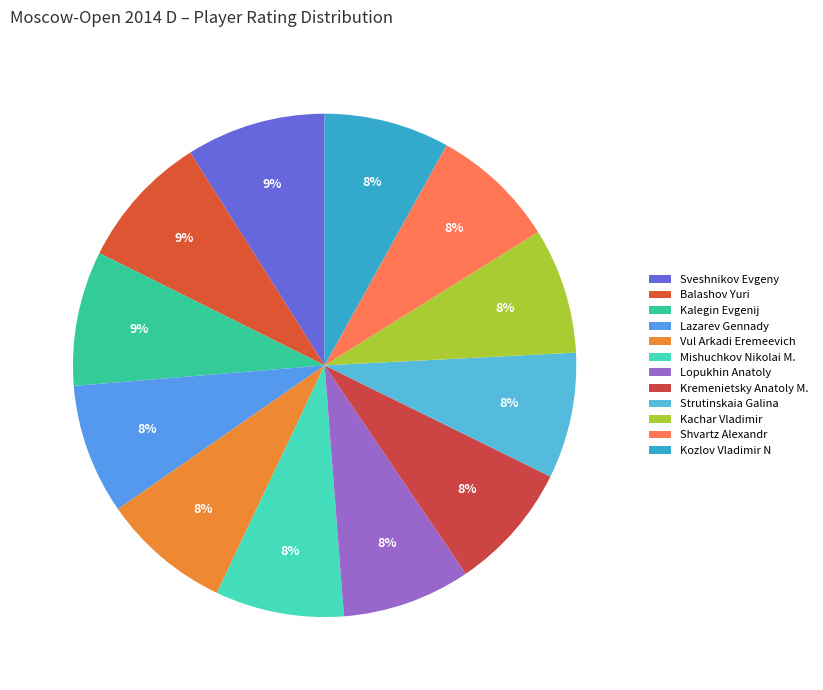

What is the smallest slice in the pie chart?

Kozlov Vladimir N